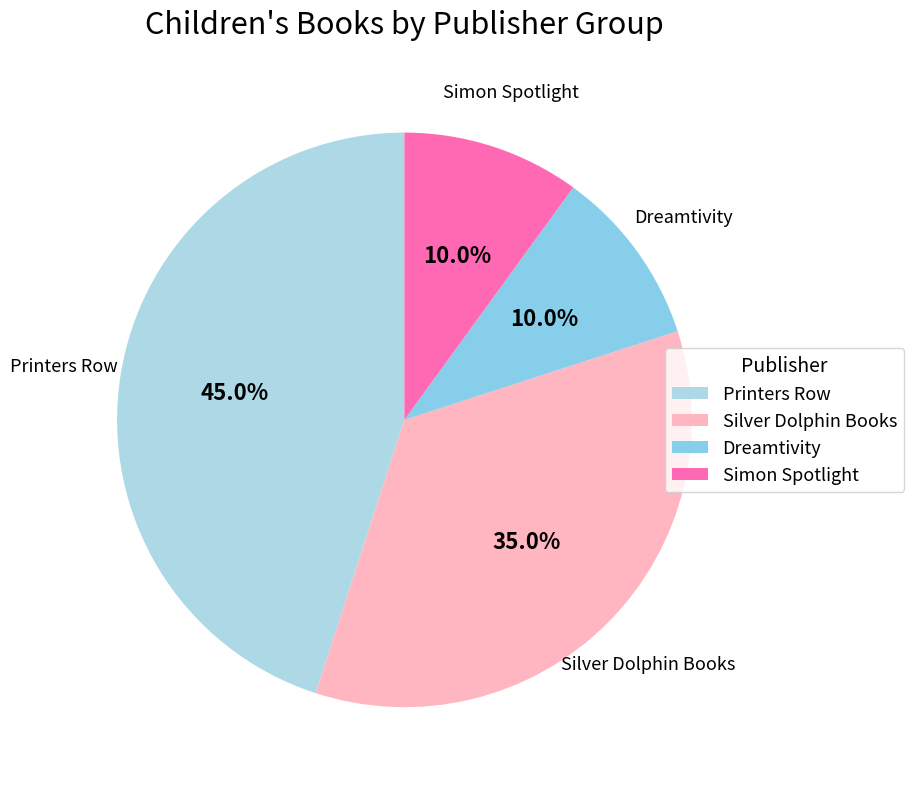

What percentage is the Silver Dolphin Books slice, to the nearest percent?

35%